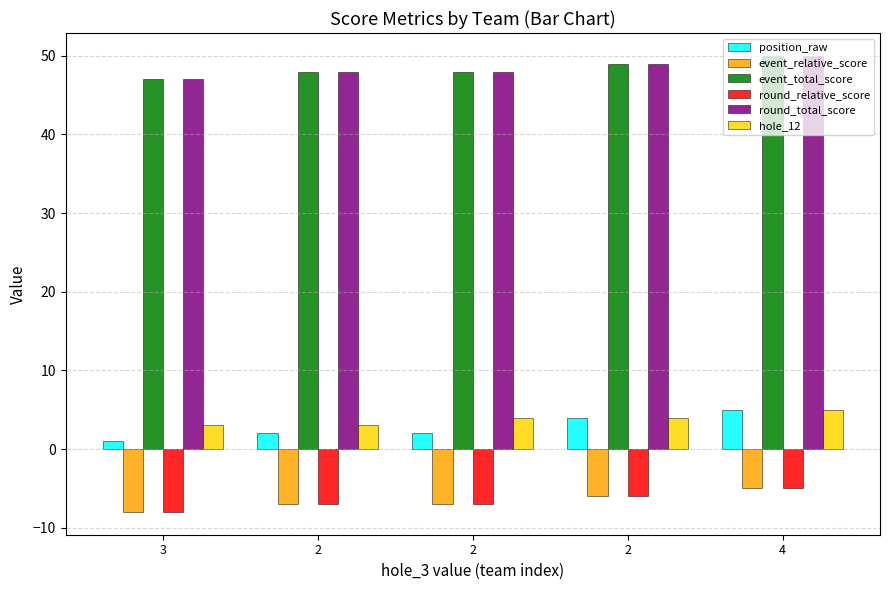

Which series has the widest spread of values?

position_raw